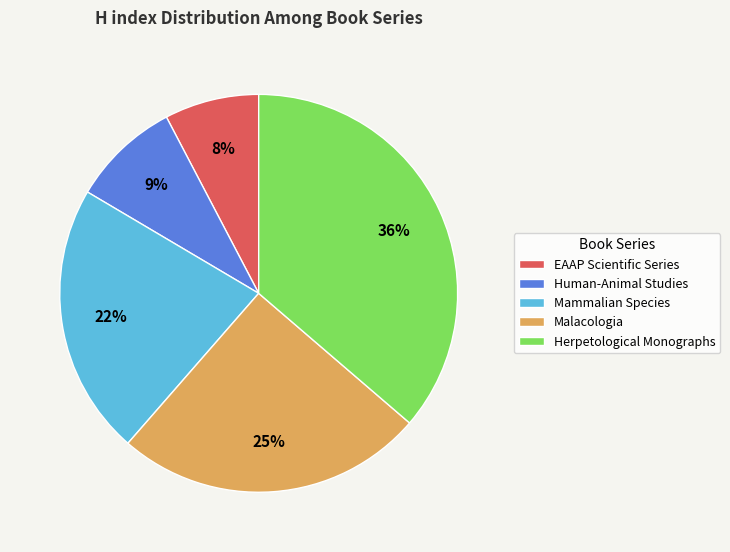

Rank the categories by value from highest to lowest.

Herpetological Monographs, Malacologia, Mammalian Species, Human-Animal Studies, EAAP Scientific Series